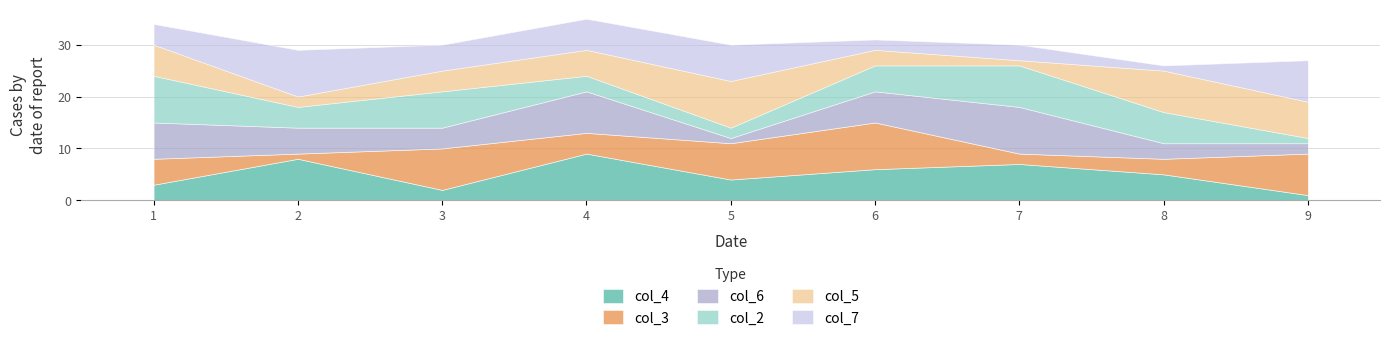

Rank the categories by col_7 value from highest to lowest.

2, 9, 5, 4, 3, 1, 7, 6, 8